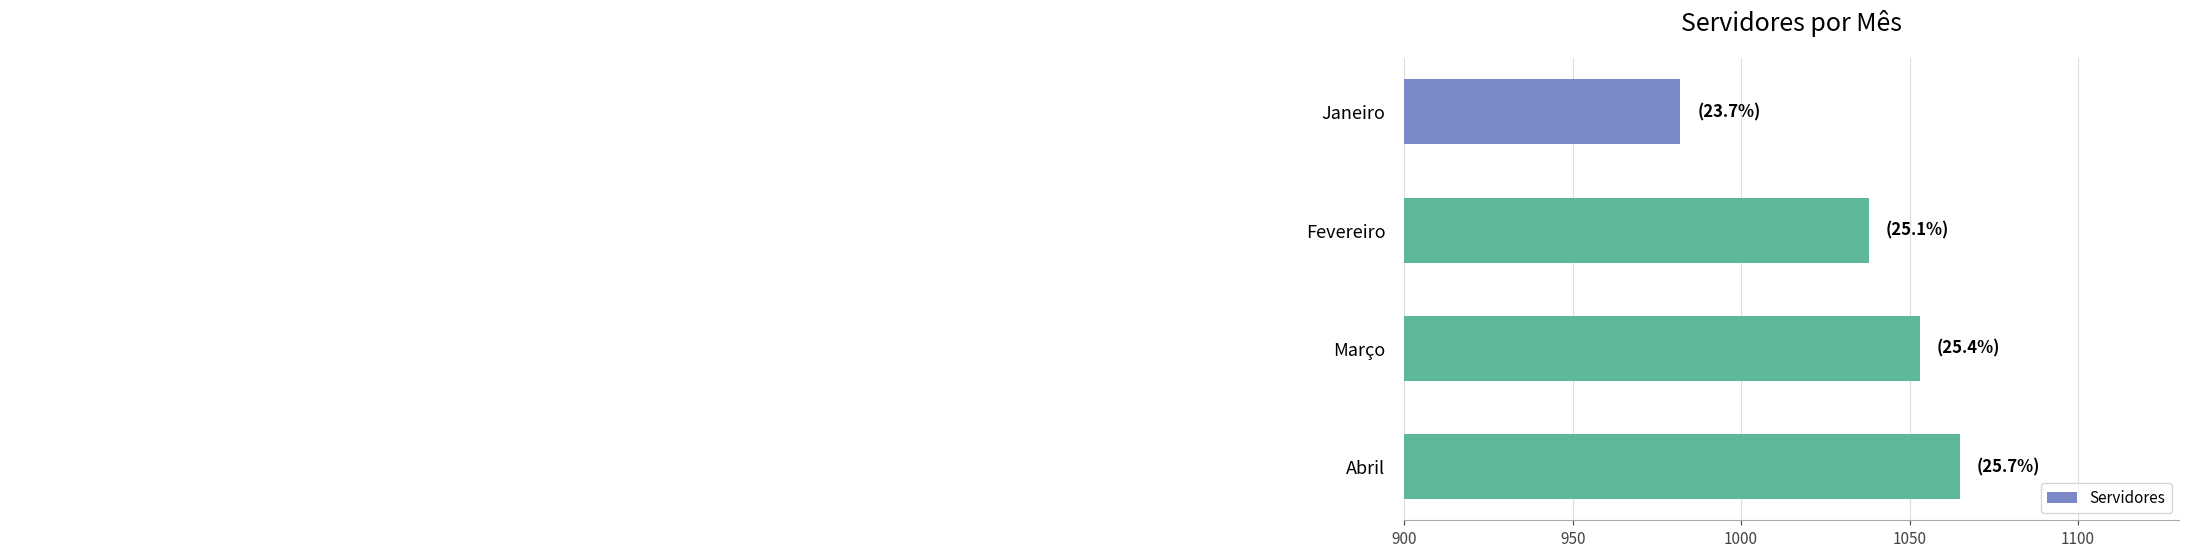

Is it true that the value at Março is 1633?

False